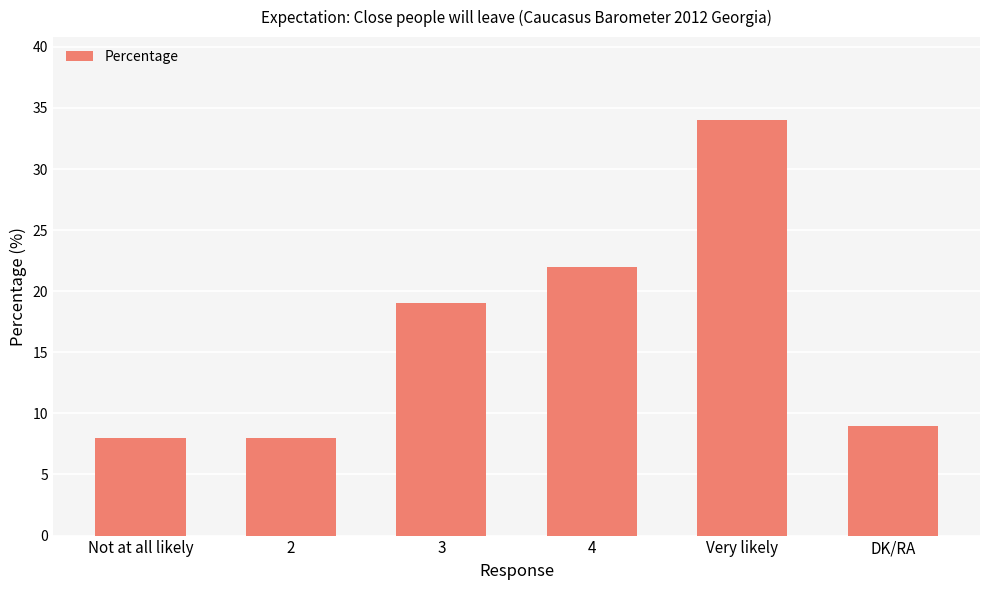

What is the smallest value displayed?

8